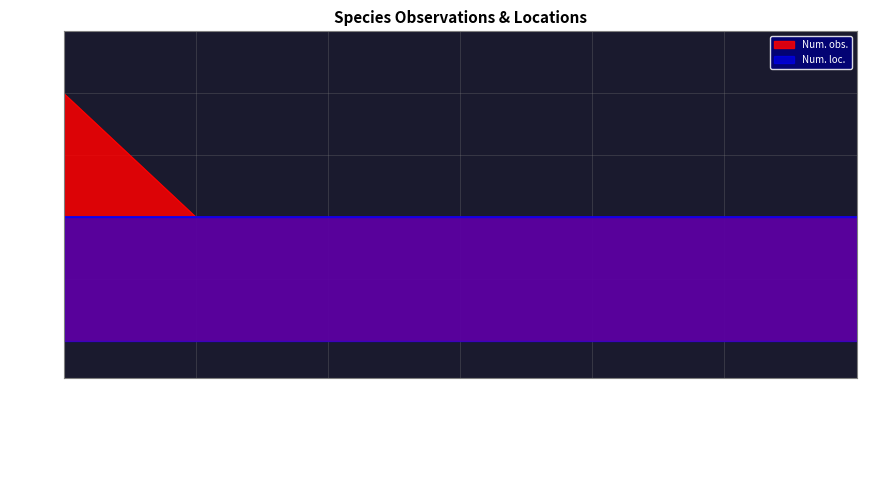

List the labels in order of value, smallest first.

Arran Brown, Small Tortoiseshell, White-shouldered Smudge, Wood Tiger, Haworth's Minor, Kobberfly, Scarce Copper